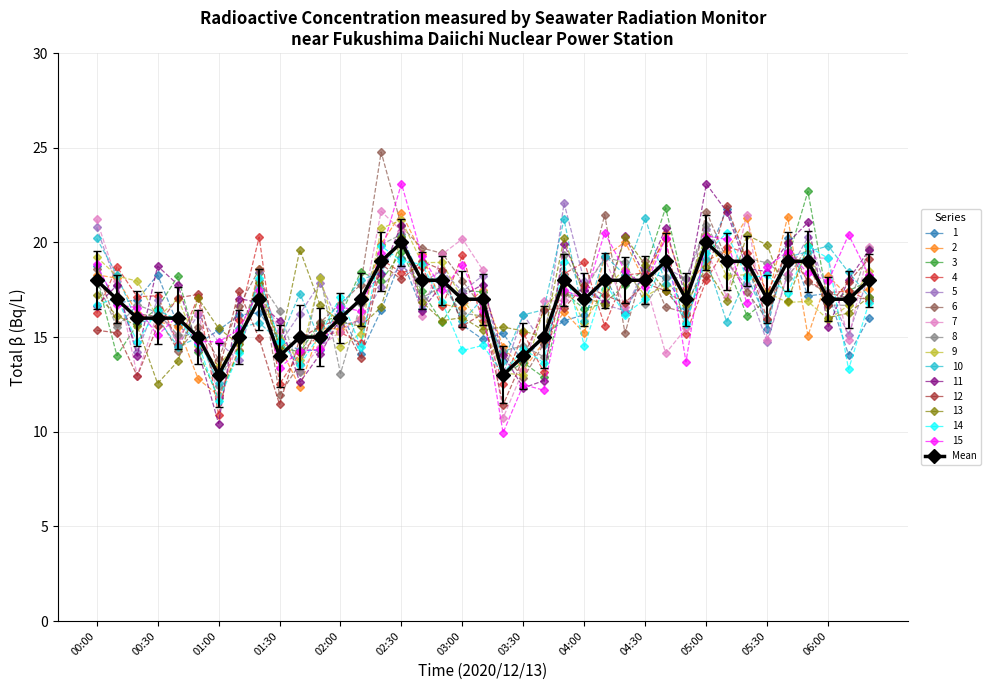

How many interior local valleys does the 5 series have?

13